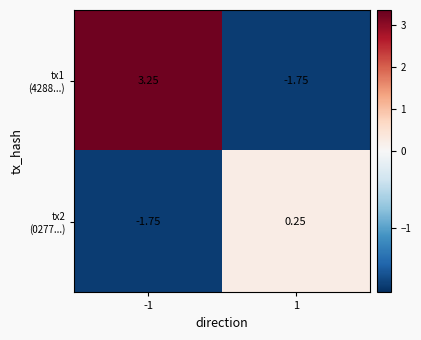

Which label corresponds to the largest value in the chart?

-1